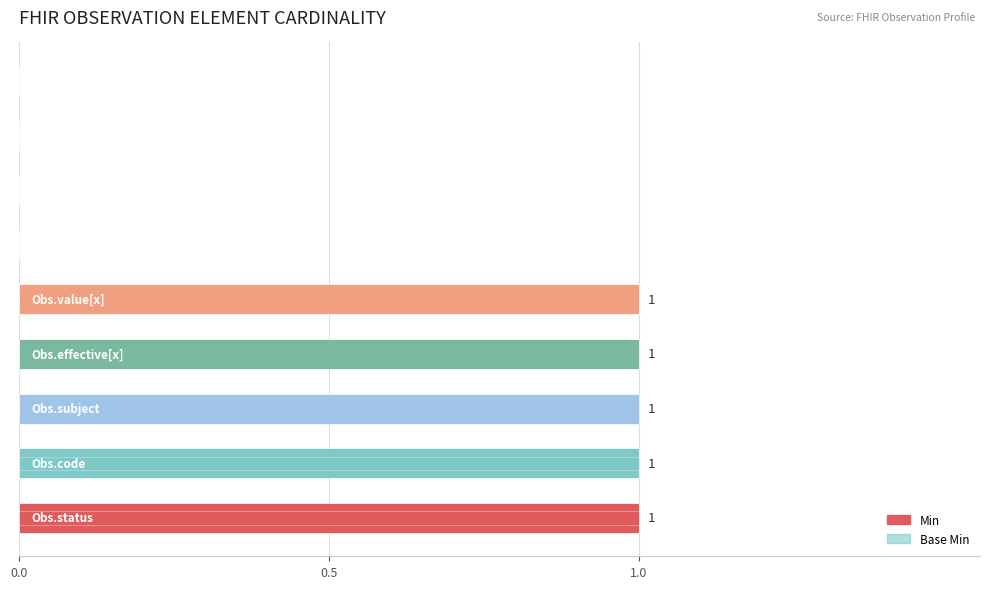

Are the bars horizontal?

Yes